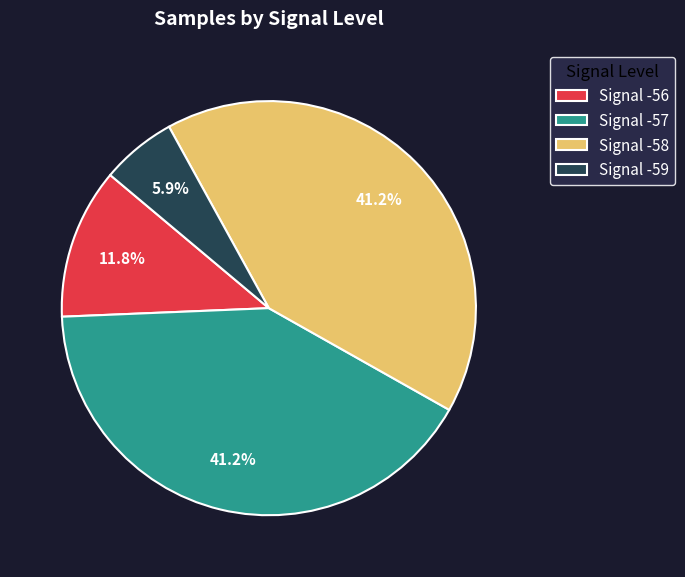

Approximately how many times larger is the value at Signal -56 compared to Signal -57?

0.3